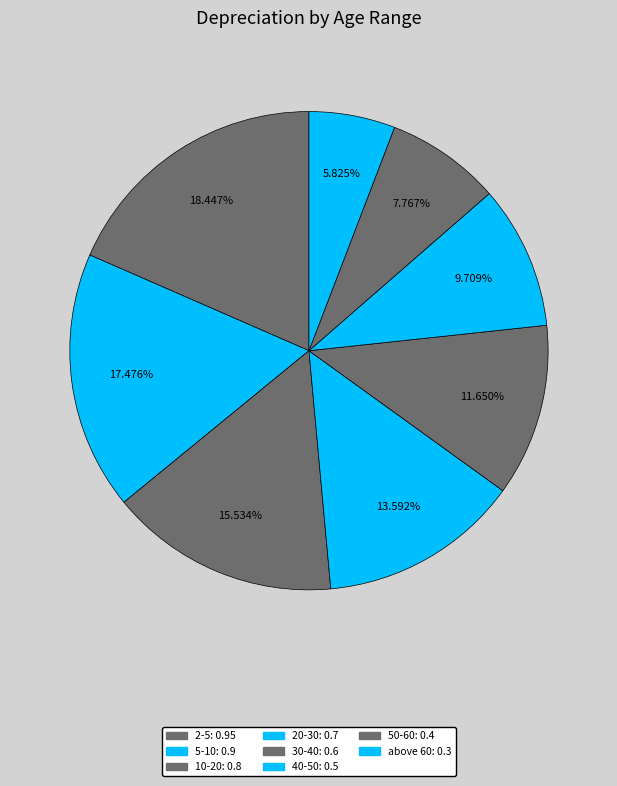

Is 50-60 the majority of the pie?

No